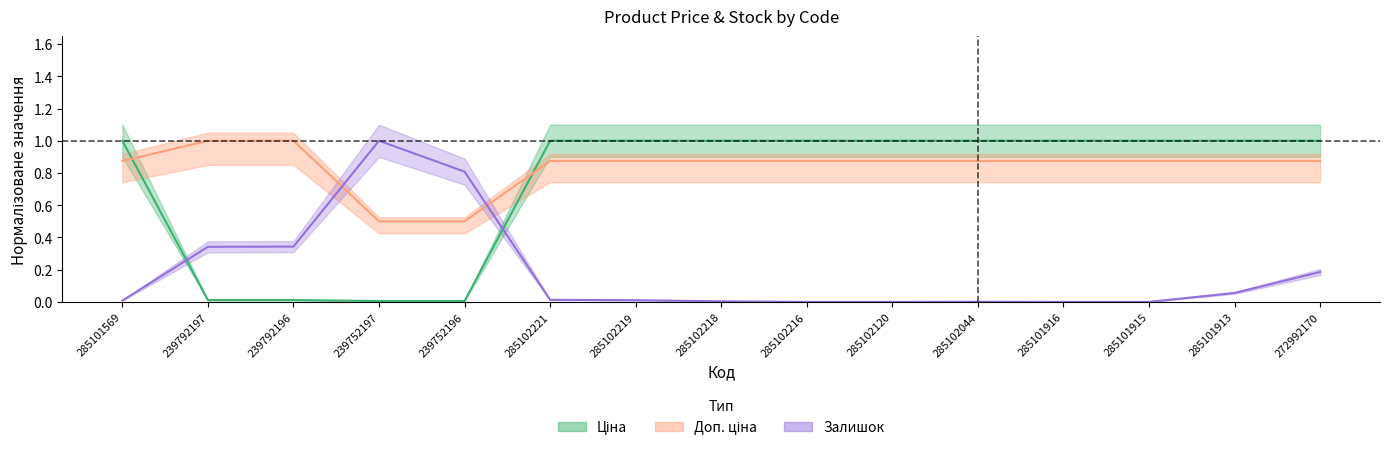

What is the spread (max minus min) of values at 285101915?

1.0